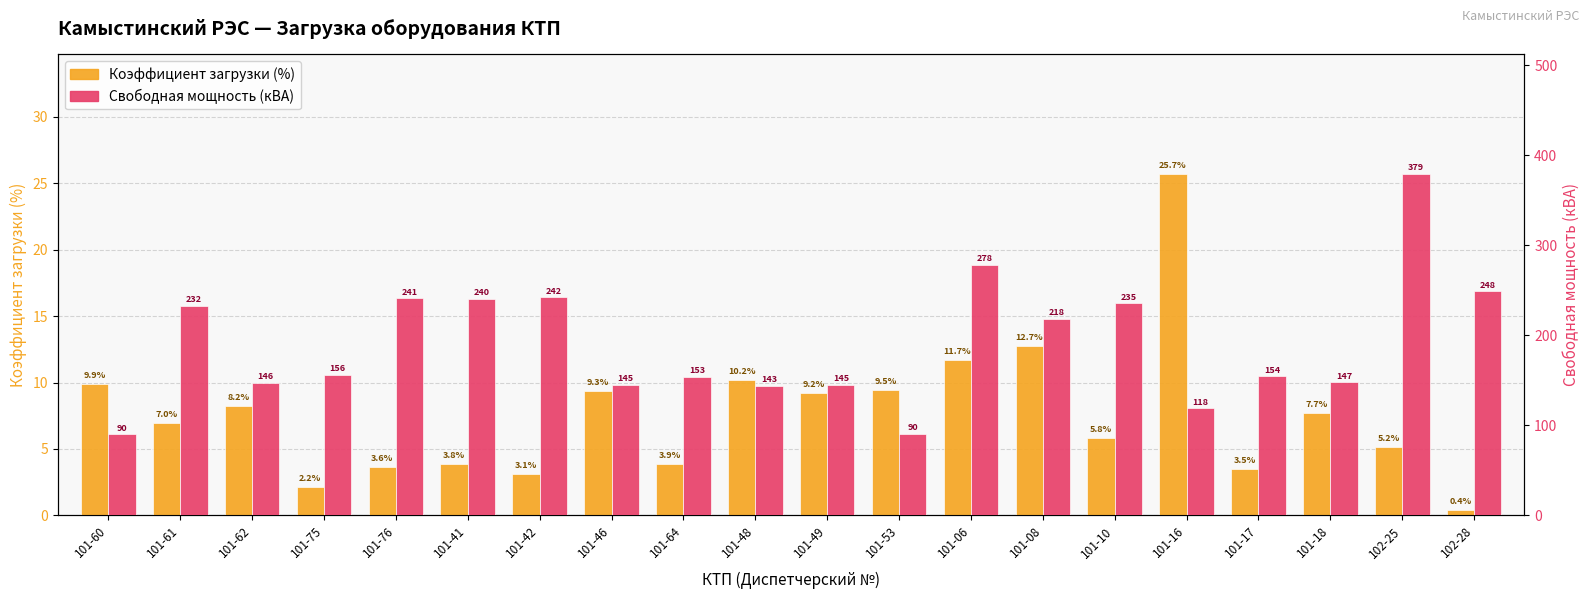

Where does the Коэффициент загрузки (%) series first go above 7?

101-60